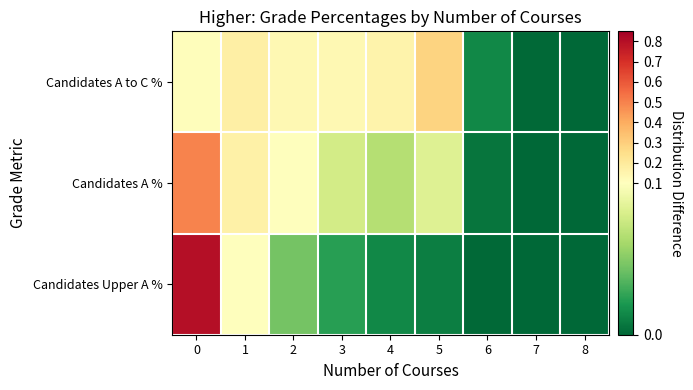

At how many categories does at least one series exceed 0?

8